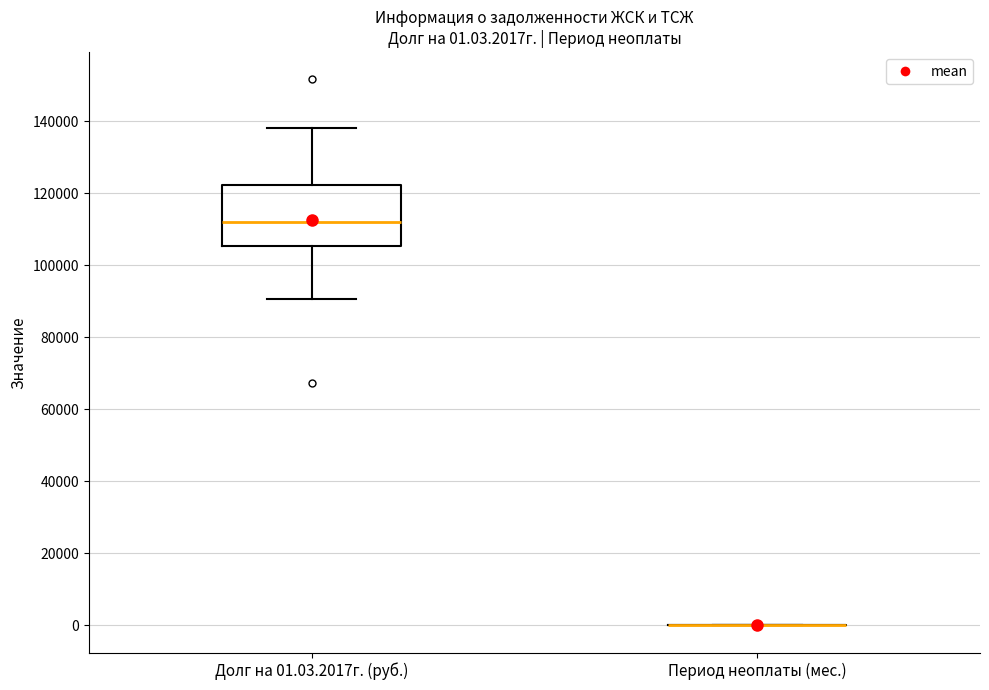

Which box is the tallest, from its lower edge to its upper edge?

Долг на 01.03.2017г. (руб.)